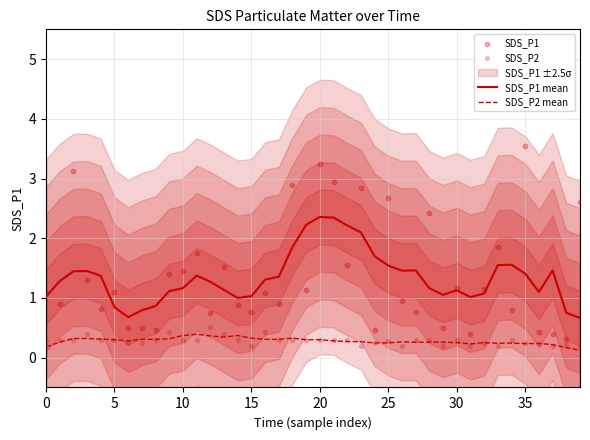

Which series contains the highest Y value?

SDS_P1